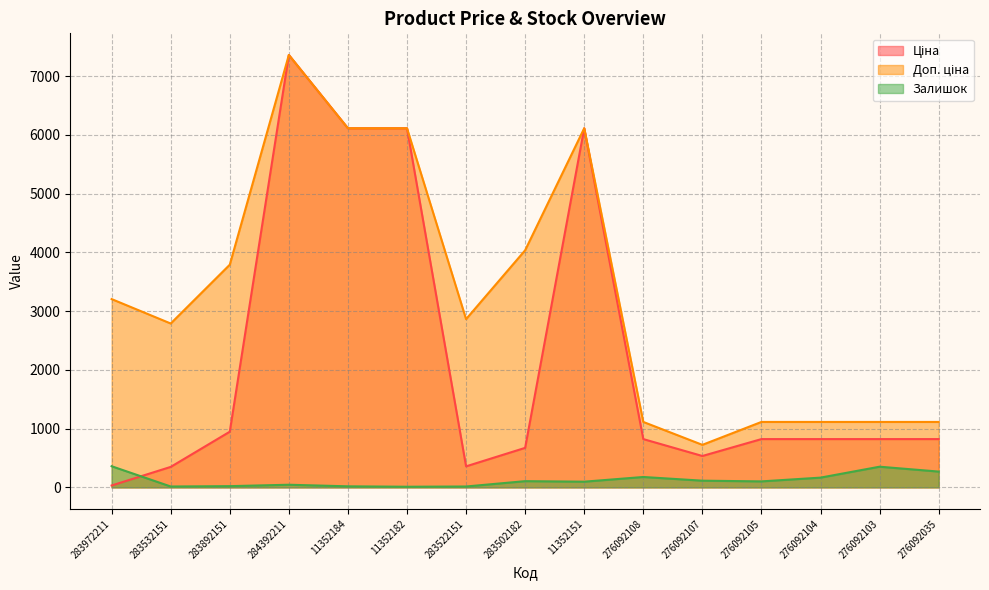

Reading left to right, list all the values displayed in this chart.

Ціна: 32.0	348.6	947.6	7360.2	6112.5	6112.5	358.0	672.7	6112.5	822.0	534.3	822.0	822.0	822.0	822.0
Доп. ціна: 3205.0	2789.2	3790.3	7360.2	6112.5	6112.5	2863.8	4036.0	6112.5	1114.0	724.0	1114.0	1114.0	1114.0	1114.0
Залишок: 360.0	15.0	21.0	45.0	18.0	11.0	15.0	106.0	97.0	177.0	114.0	102.0	166.0	352.0	269.0